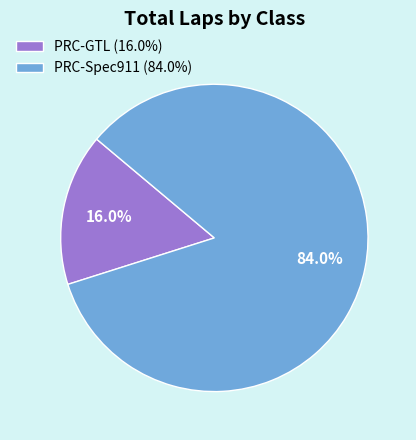

Rank the categories by value from lowest to highest.

PRC-GTL (16.0%), PRC-Spec911 (84.0%)